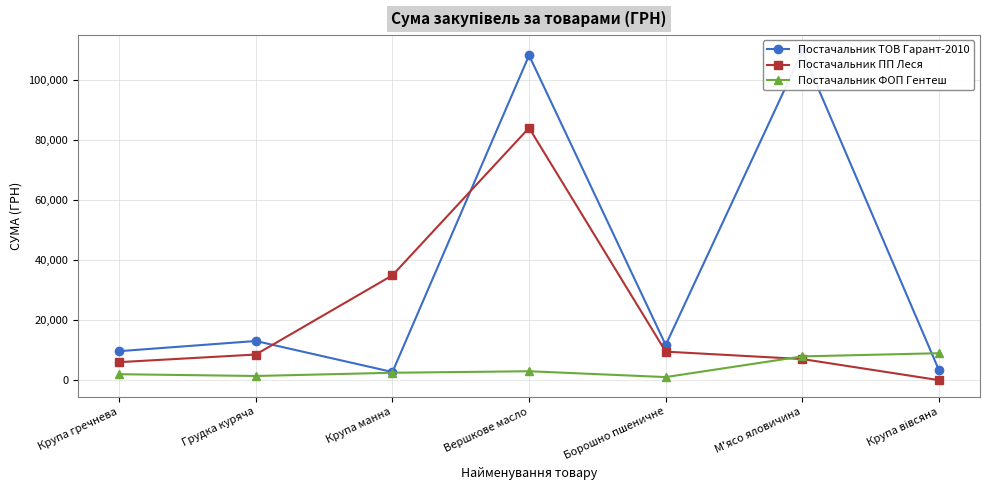

Rank the series at Борошно пшеничне from lowest to highest value.

Постачальник ФОП Гентеш, Постачальник ПП Леся, Постачальник ТОВ Гарант-2010